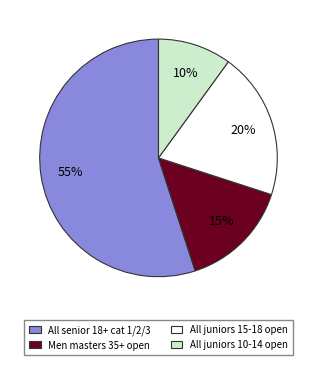

Is it true that All juniors 15-18 open is 20% of the pie?

True